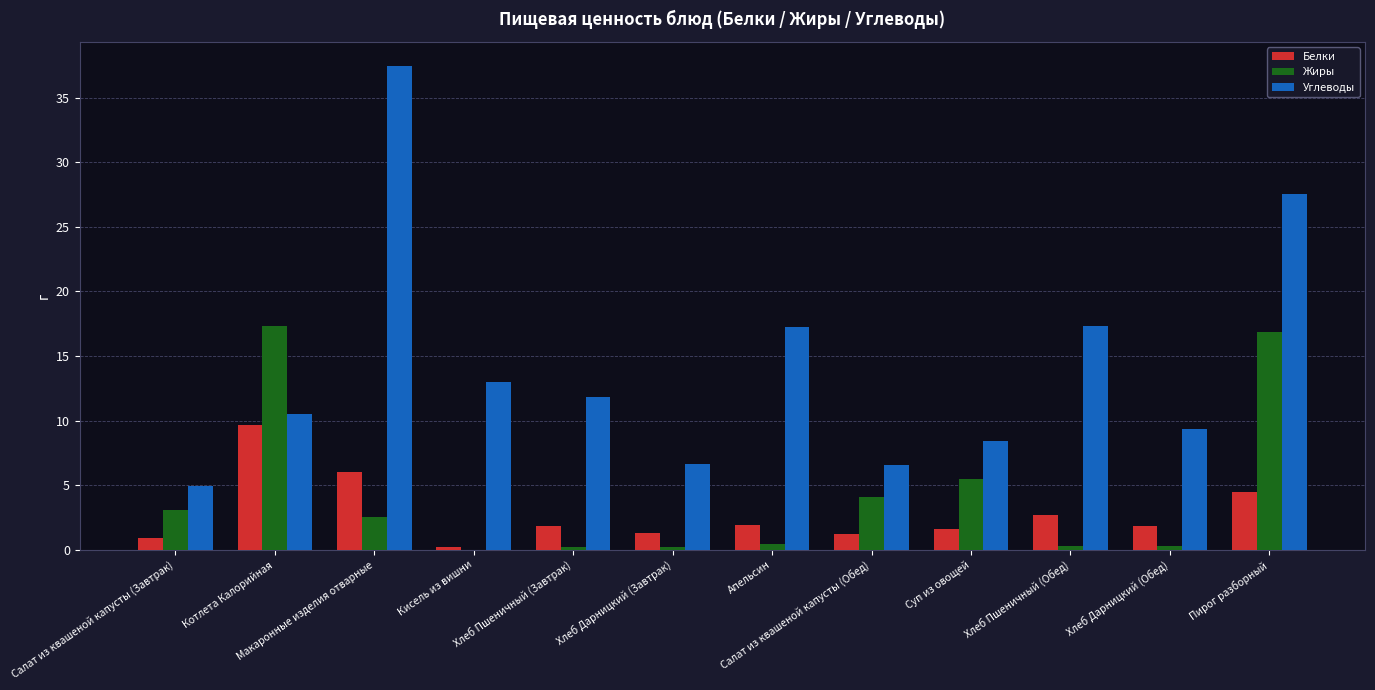

Where is Жиры nearest to the value 8?

Суп из овощей